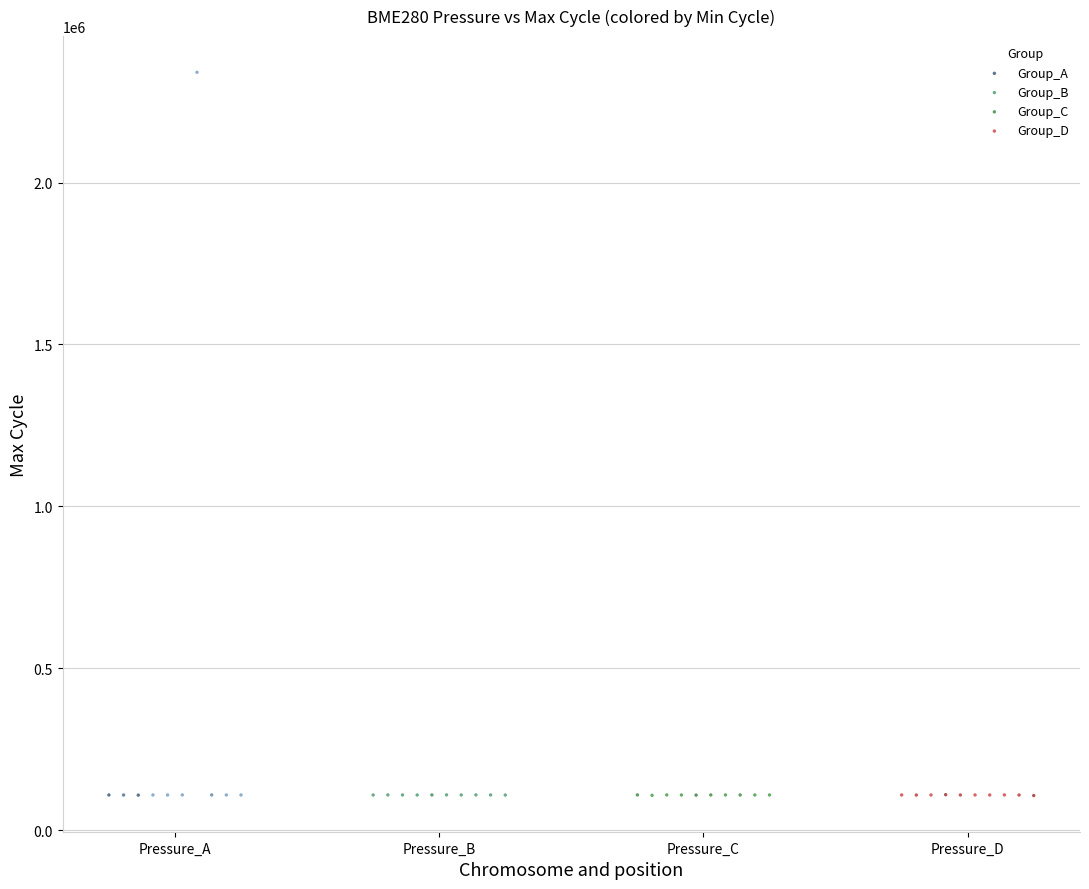

Which series reaches the maximum Y coordinate?

Group_A